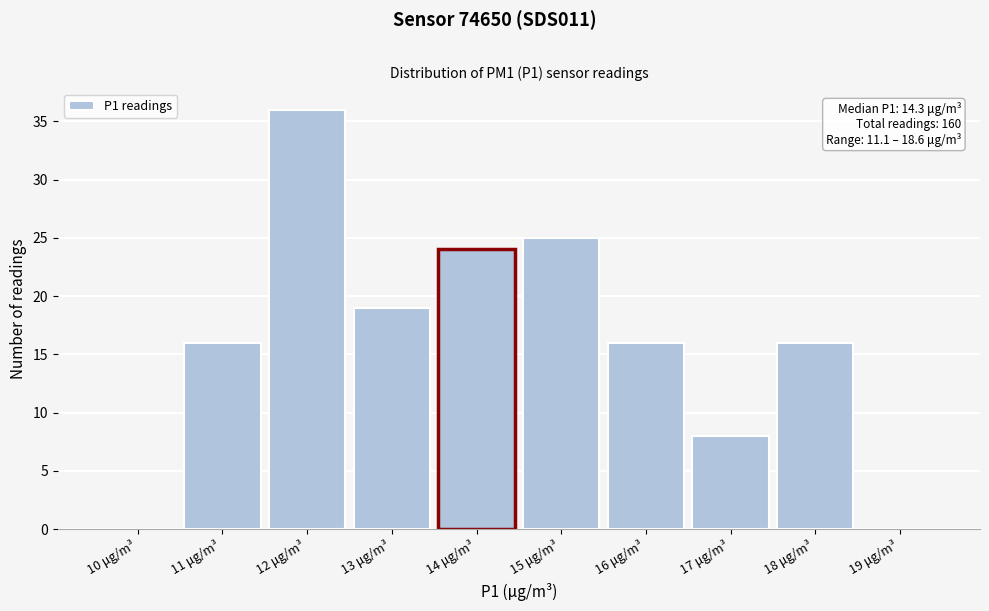

Reading left to right, list all the values displayed in this chart.

10 μg/m³=0	11 μg/m³=16	12 μg/m³=36	13 μg/m³=19	14 μg/m³=24	15 μg/m³=25	16 μg/m³=16	17 μg/m³=8	18 μg/m³=16	19 μg/m³=0